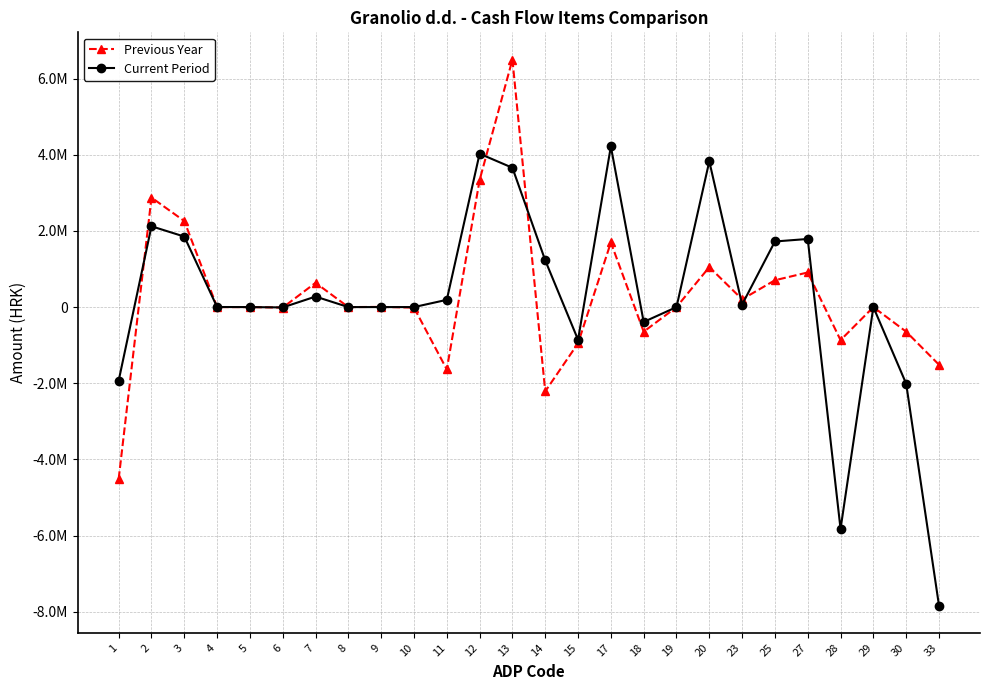

What is the difference between the highest and lowest values at 23?

138474